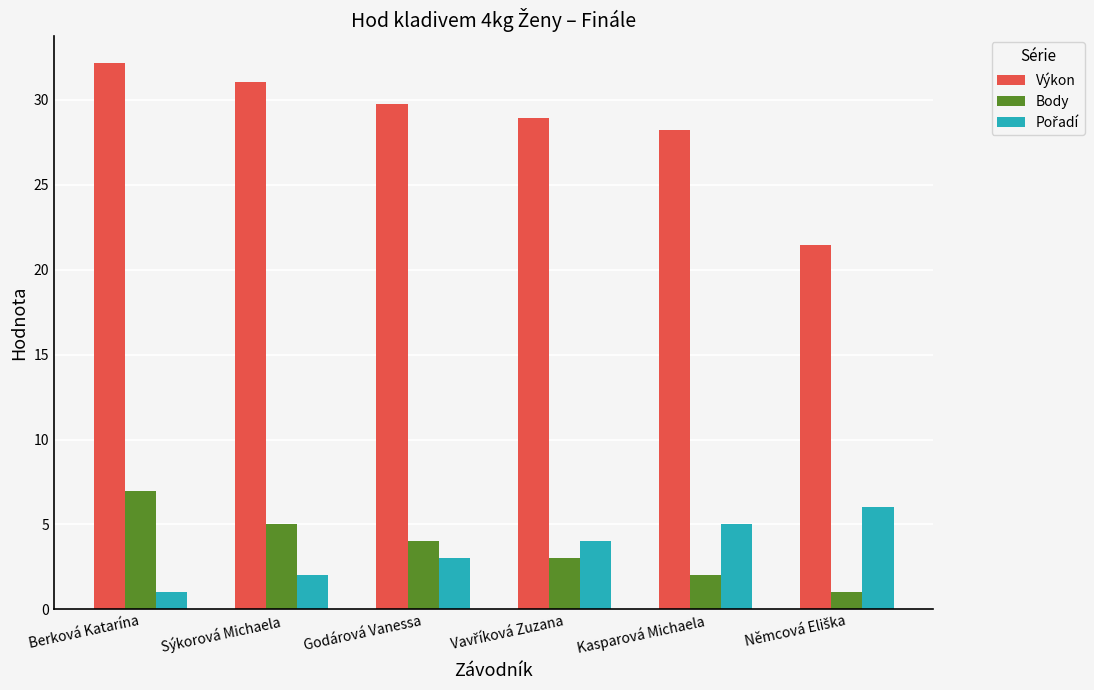

What is the difference between the maximum and minimum values in the Body series?

6.0